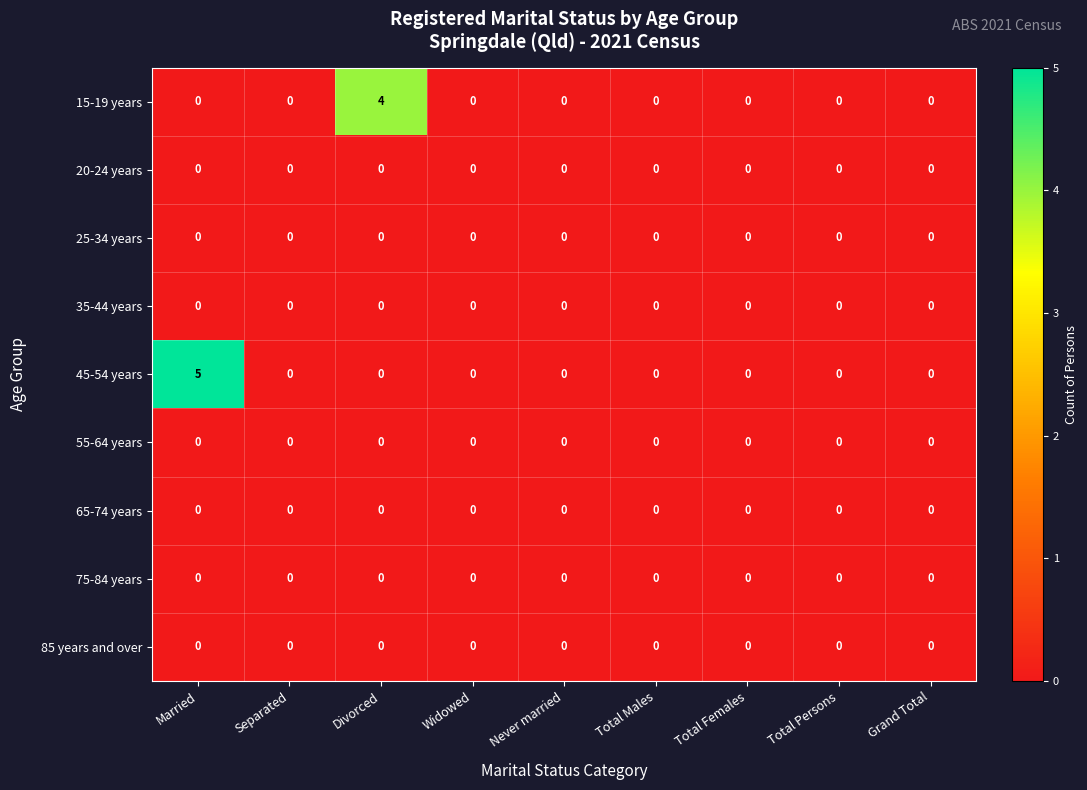

How many 15-19 years values are between 0 and 1?

8